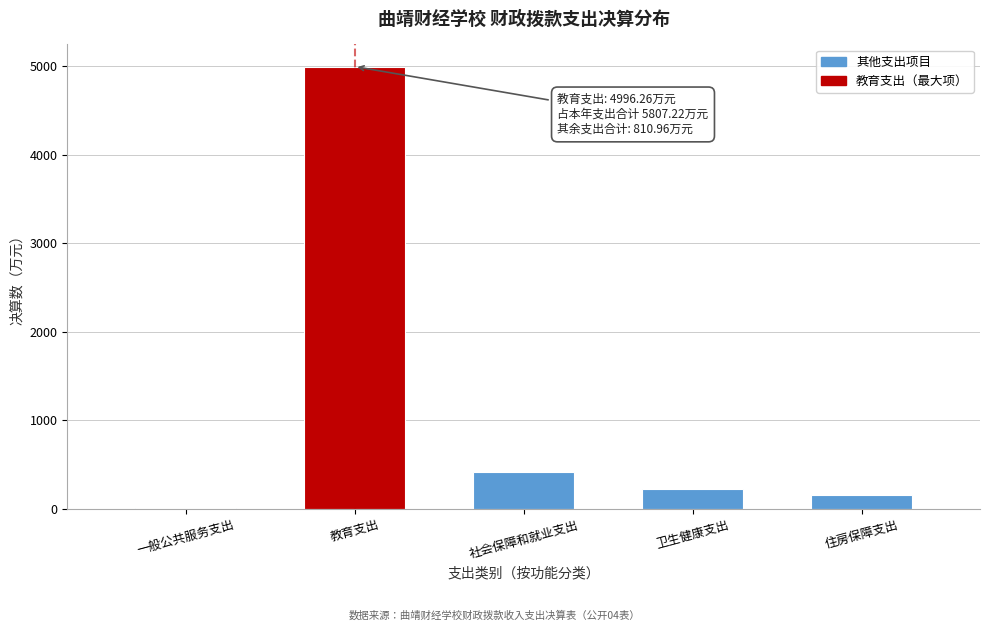

Reading left to right, what are all the values shown in this chart?

一般公共服务支出=8.0	教育支出=4996.3	社会保障和就业支出=418.9	卫生健康支出=221.6	住房保障支出=162.5